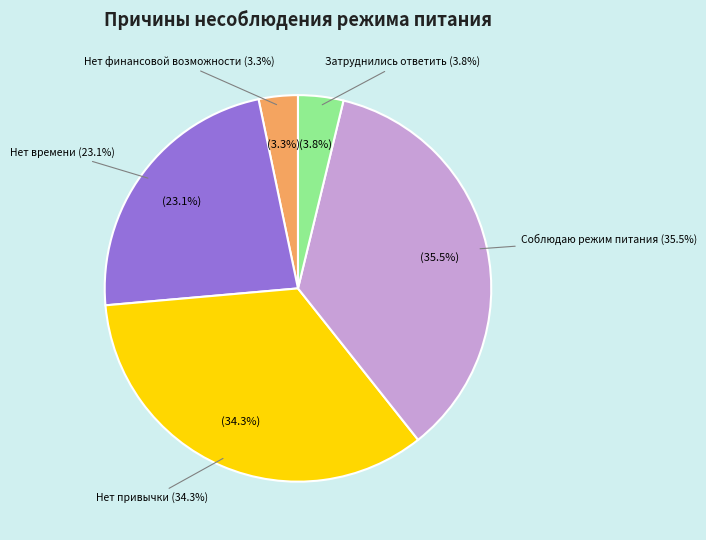

To the nearest percent, what portion does Нет времени represent?

23%